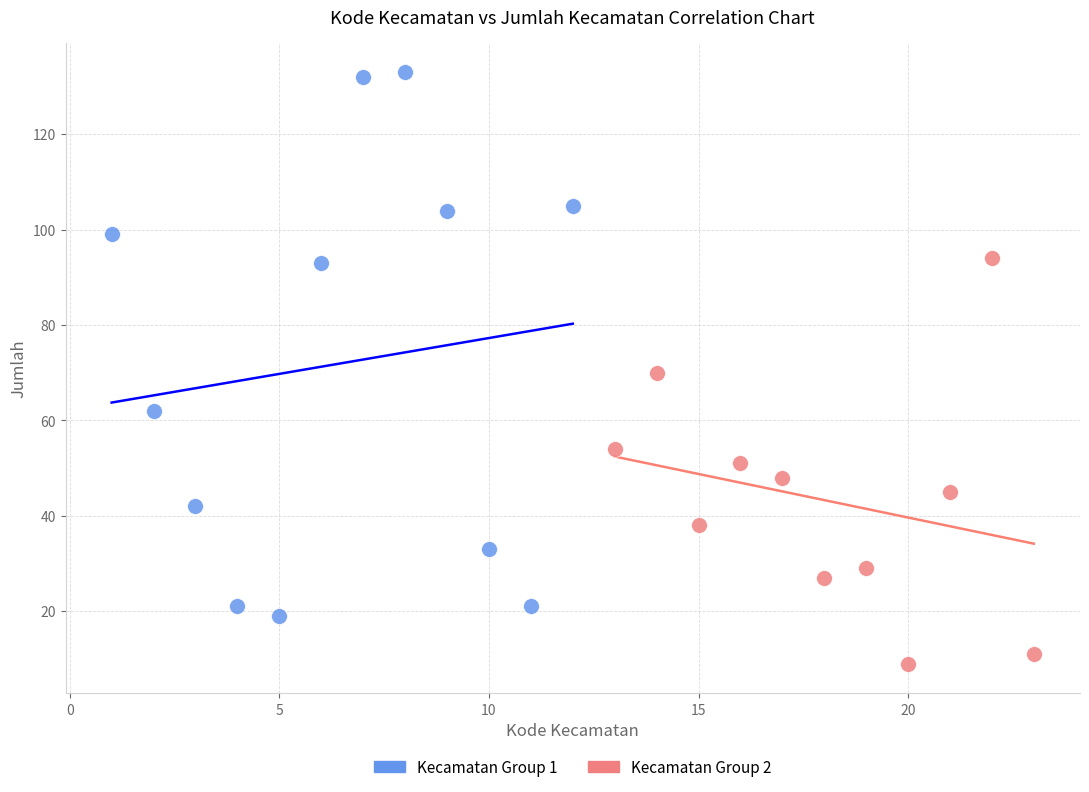

Which series contains the lowest Y value?

Kecamatan Group 2